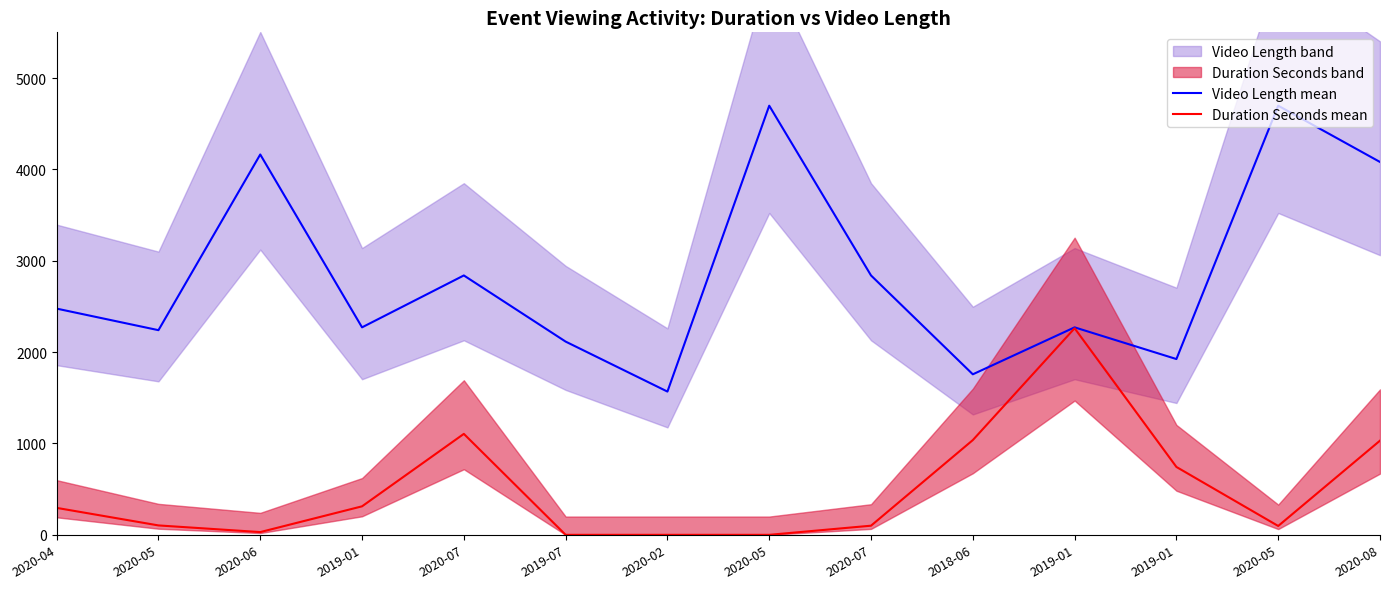

True or false: Video Length mean and Duration Seconds mean cross at least once.

False